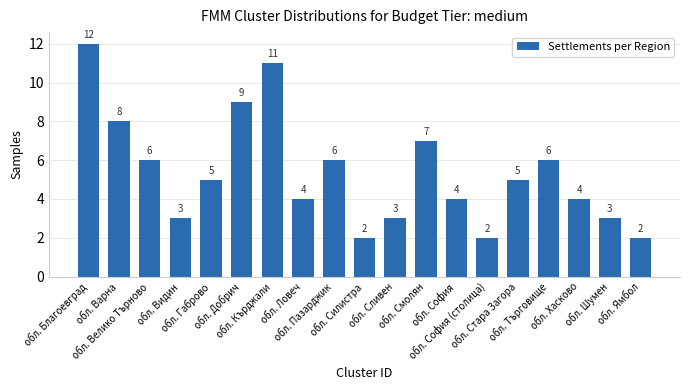

The value at обл. Ямбол is 1. True or false?

False